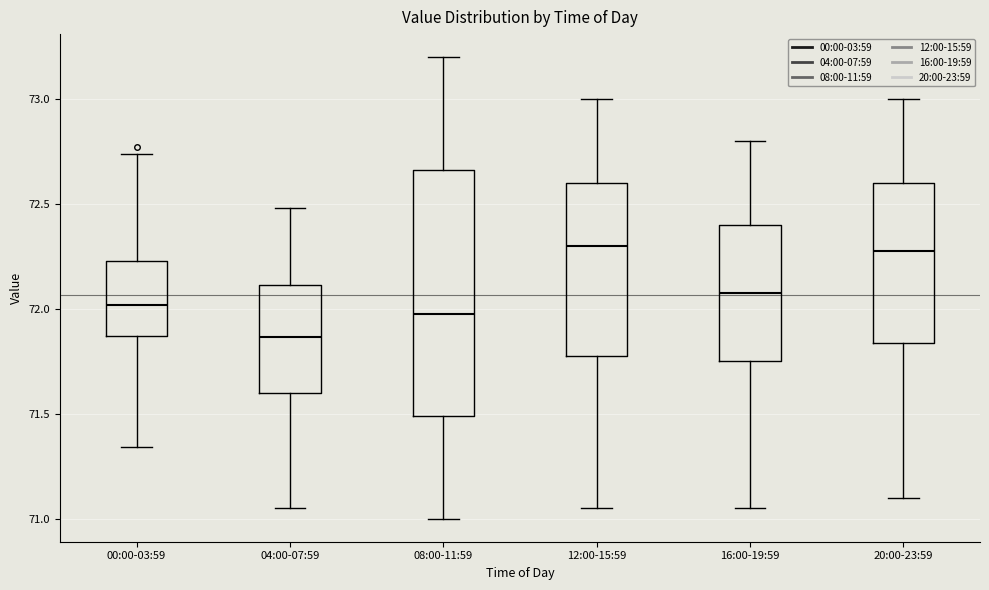

Which box's median line is the lowest?

04:00-07:59